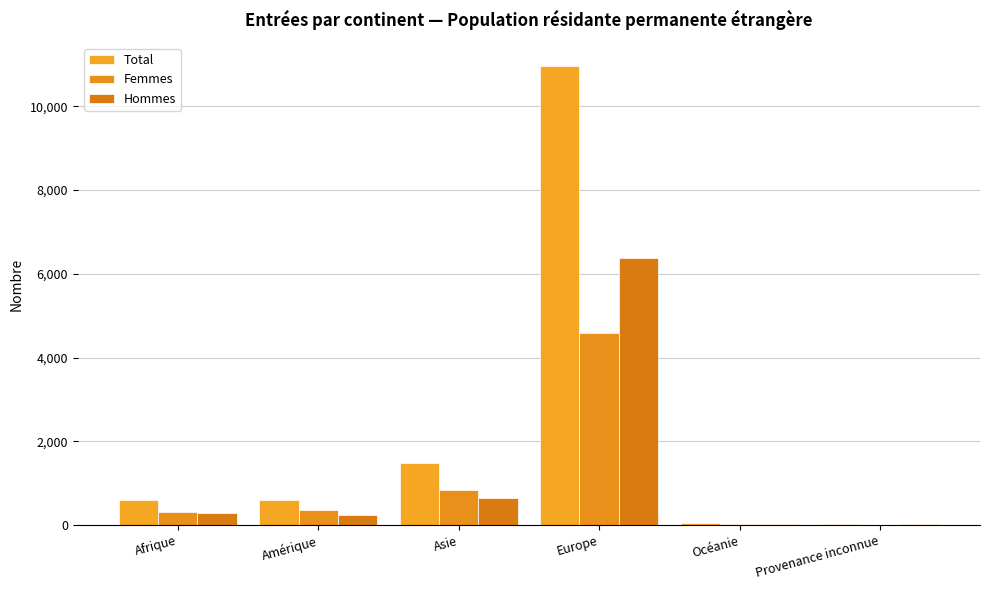

Does the chart contain stacked bars?

No